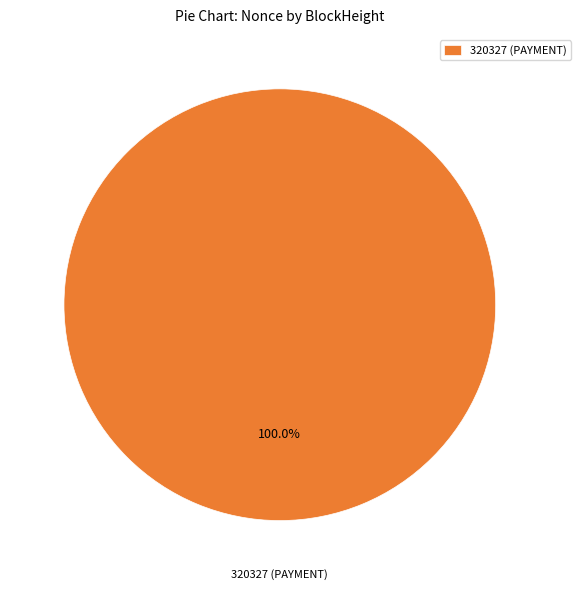

What percentage is the 320327 (PAYMENT) slice, to the nearest percent?

100%